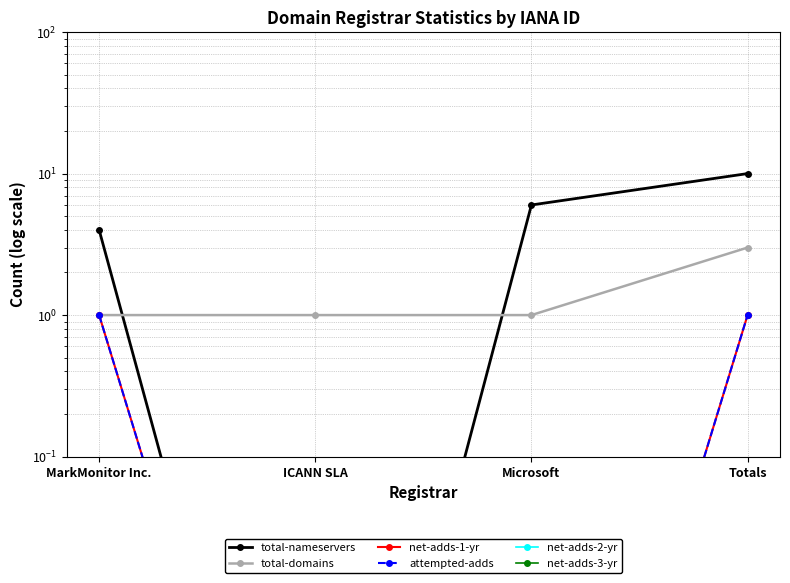

At which label does total-nameservers reach its minimum?

ICANN SLA